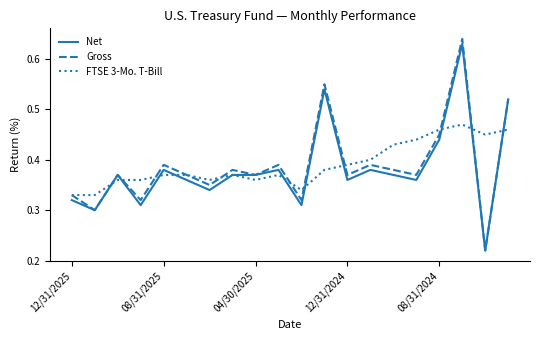

Which series has the largest range (max minus min)?

Gross